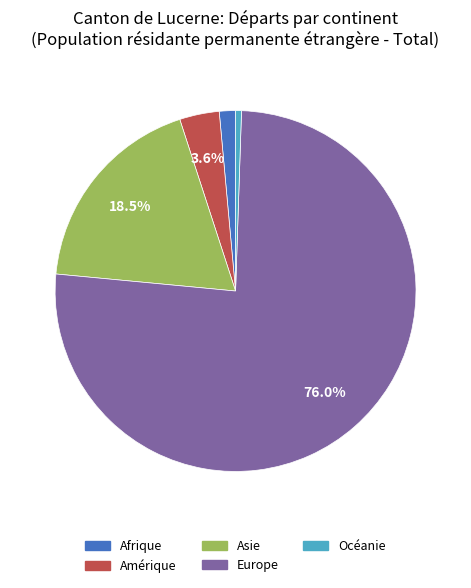

True or false: Afrique accounts for 1% of the total.

True